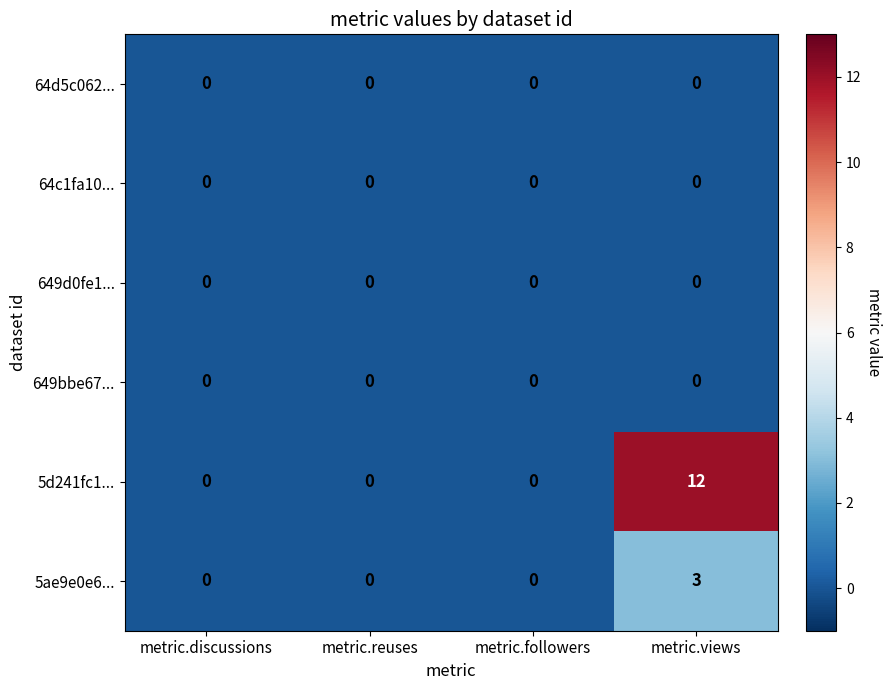

The value of 5ae9e0e6... at metric.reuses is -2. True or false?

False